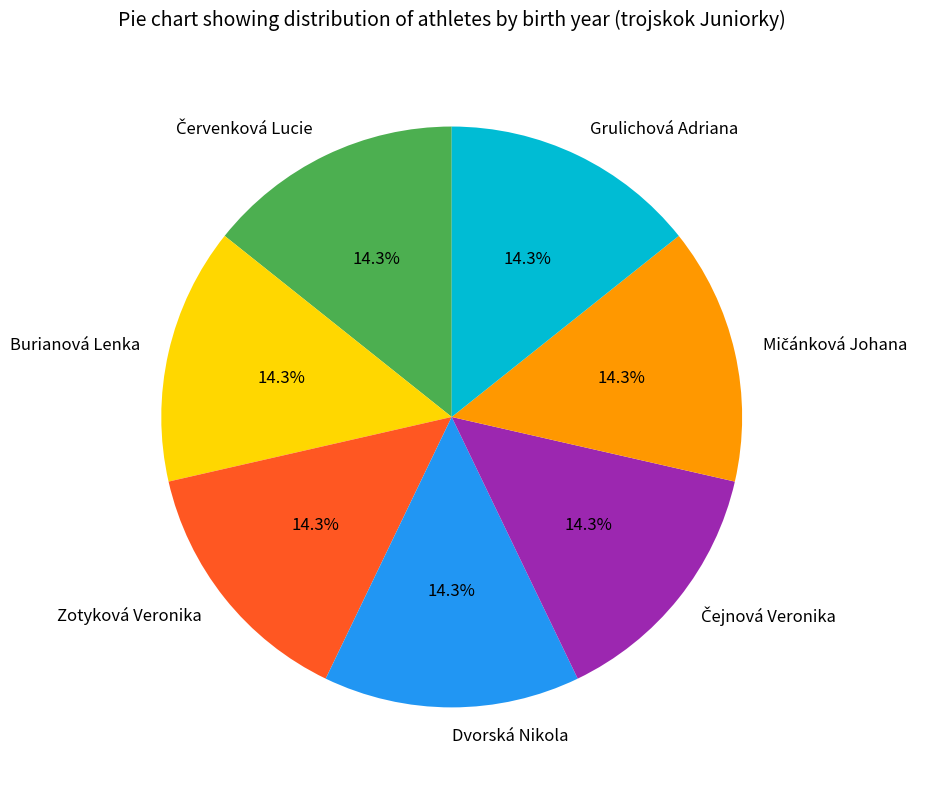

Is it true that Grulichová Adriana is 10% of the pie?

False